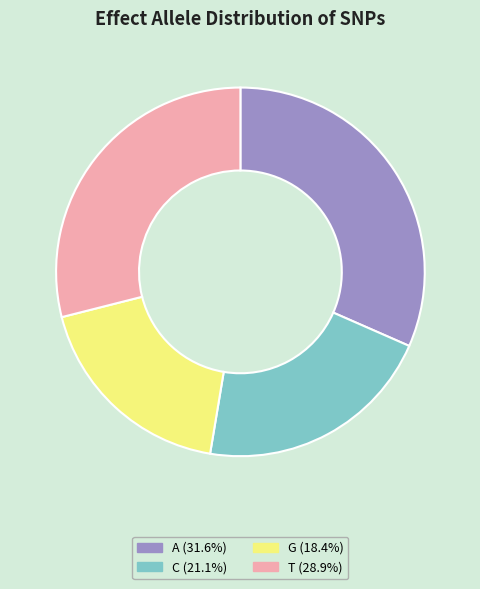

Do A (31.6%) and C (21.1%) together represent more than half of the pie?

Yes